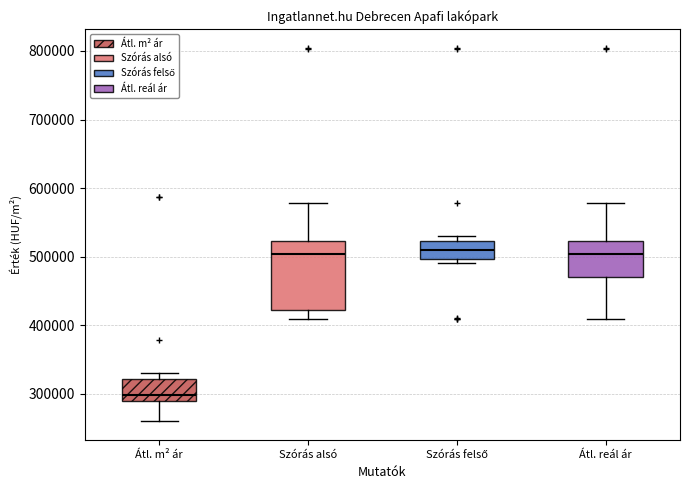

Reading left to right, transcribe this box plot: for each box, give where its median line is, the range the box spans, and where its two whiskers end, as read against the y-axis. The values are not printed on the chart, so give them approximately, as read against the axis.

Átl. m² ár: median 300000, box 290000 to 320000, whiskers 260000 to 330000
Szórás alsó: median 500000, box 420000 to 520000, whiskers 410000 to 580000
Szórás felső: median 510000, box 500000 to 520000, whiskers 490000 to 530000
Átl. reál ár: median 500000, box 470000 to 520000, whiskers 410000 to 580000